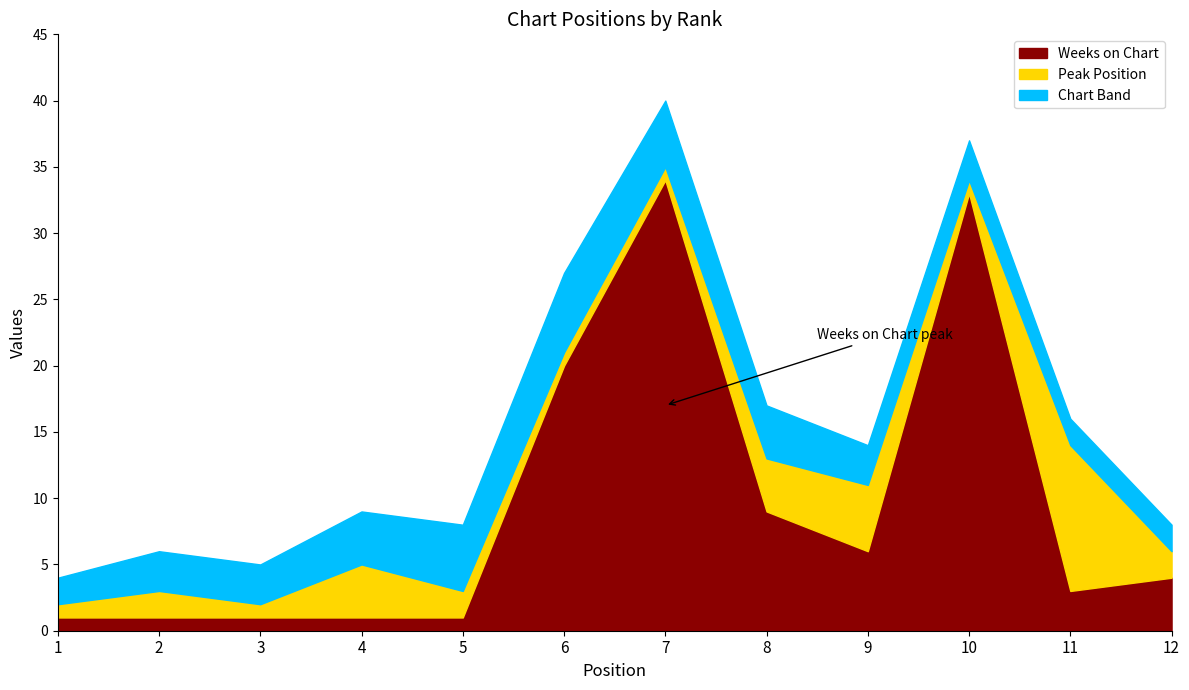

What is the value of the Peak Position point at the 9th from the left?

5